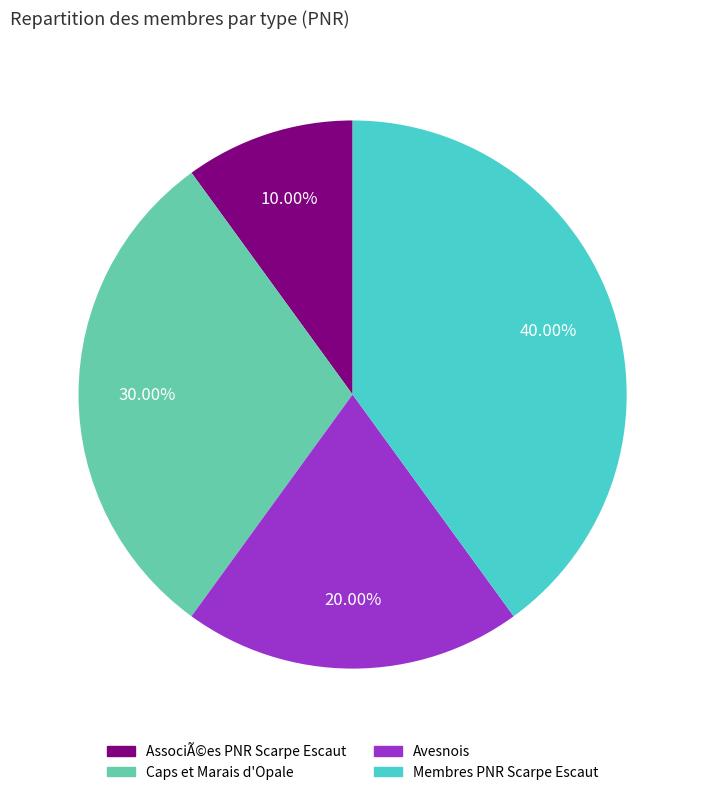

True or false: Membres PNR Scarpe Escaut accounts for 29% of the total.

False